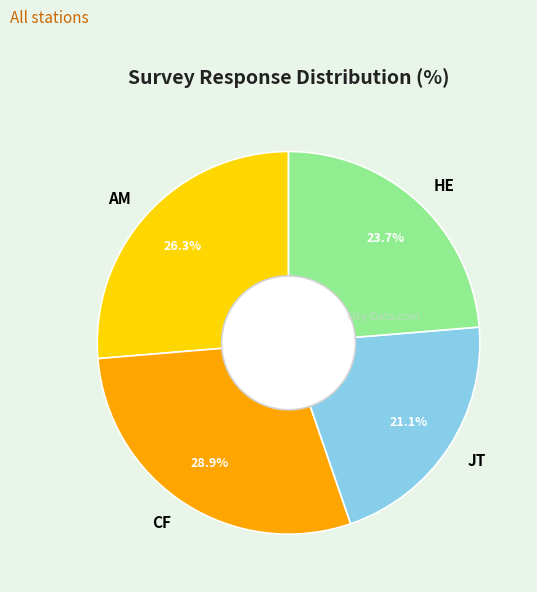

Rank the categories by value from lowest to highest.

JT, HE, AM, CF